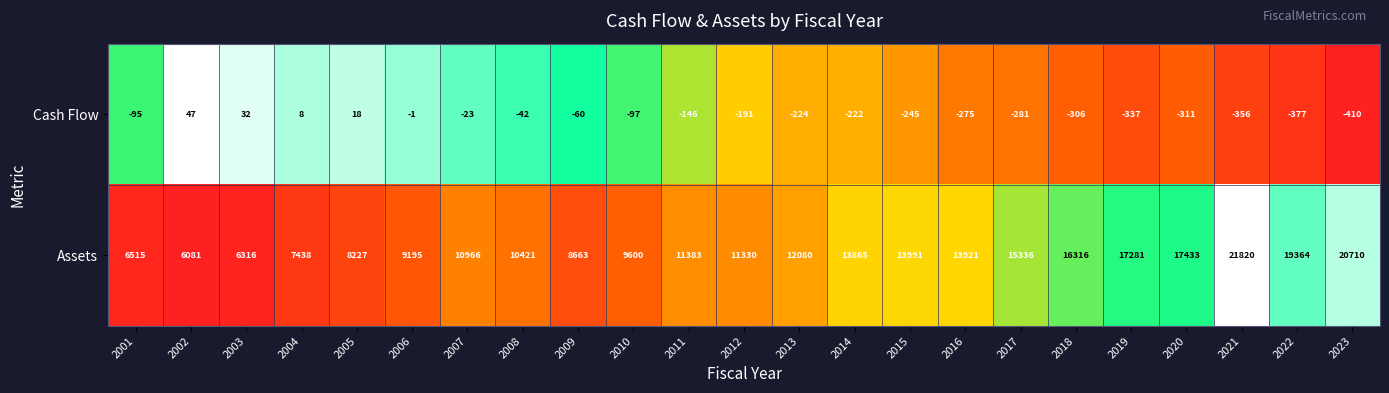

What is the difference between the second highest and minimum values in the Cash Flow series?

442